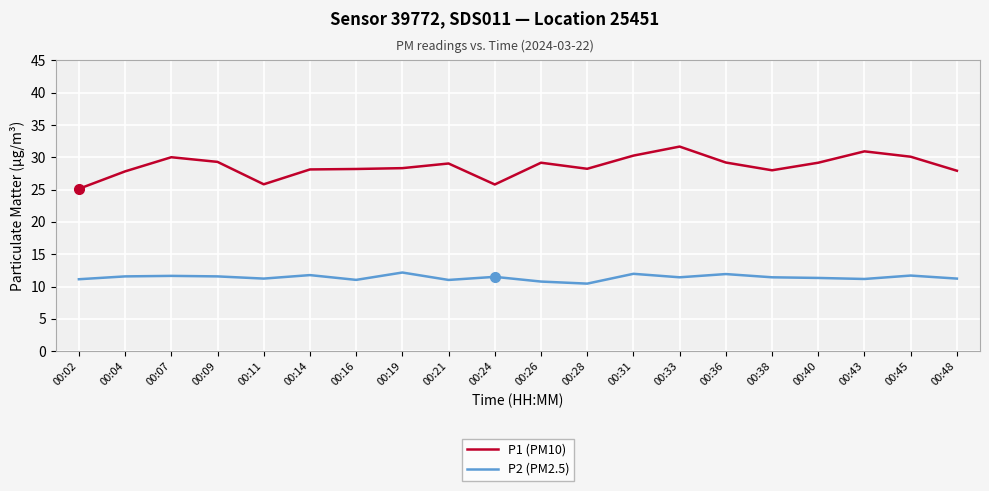

What is the difference between the maximum and minimum values in the P2 (PM2.5) series?

1.7